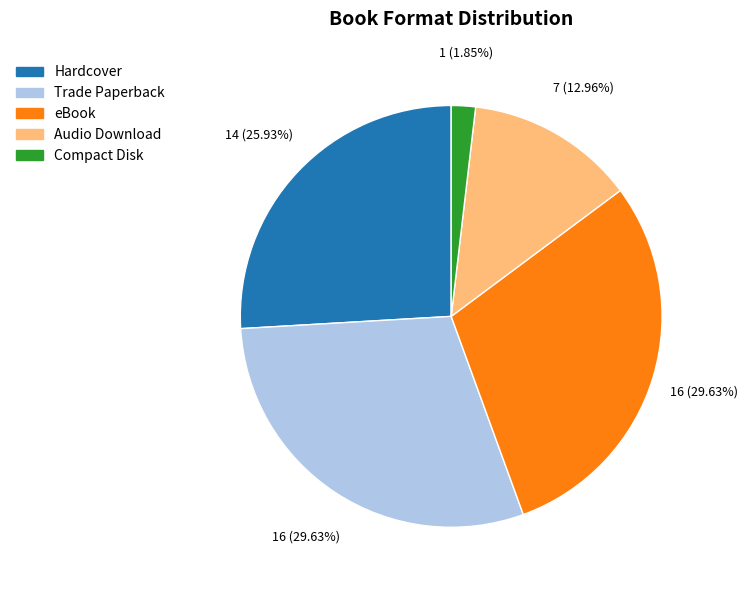

What percentage do Audio Download and Hardcover together represent?

38.9%